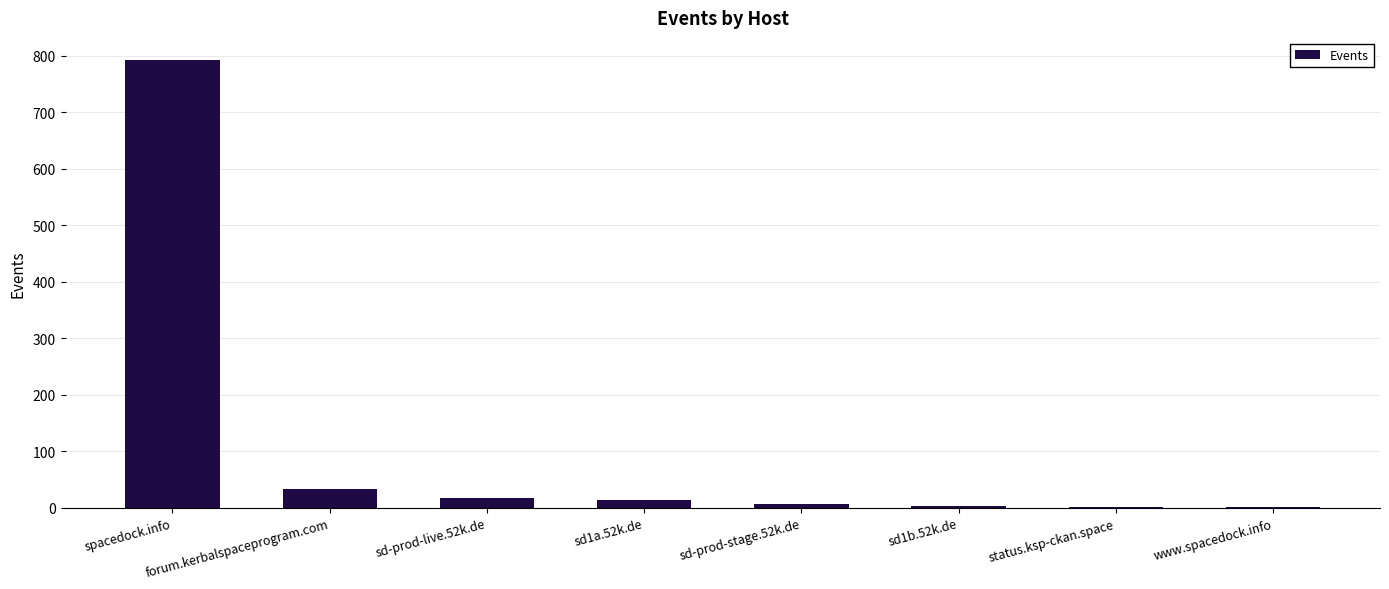

What is the sum of all values?

870